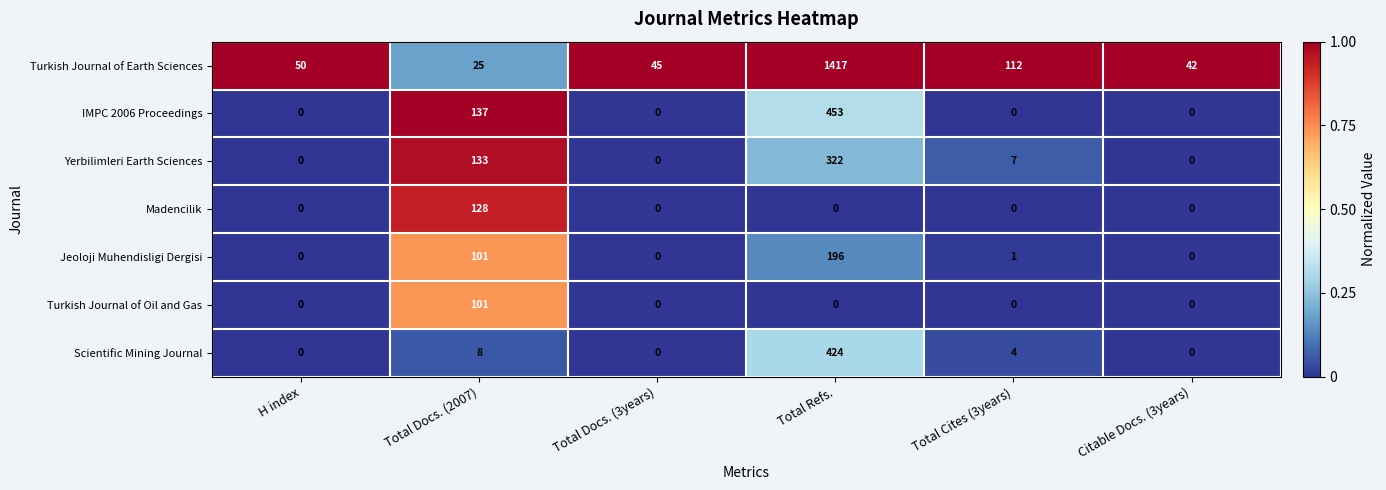

Which label corresponds to the largest value in the chart?

Total Refs.